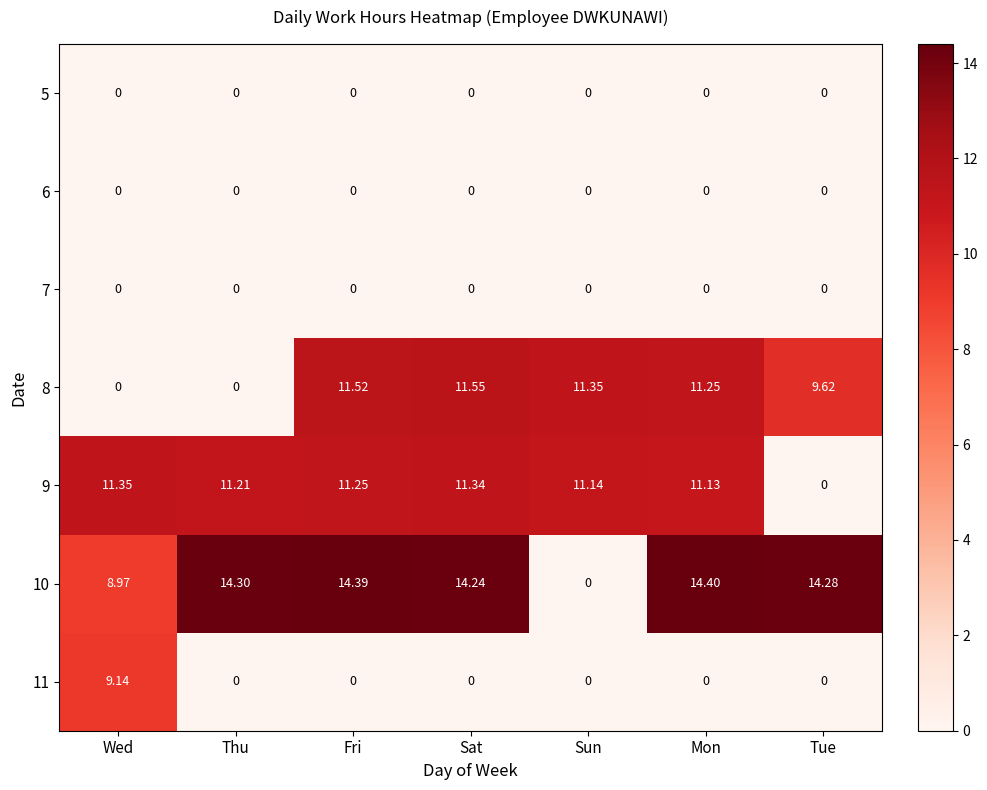

At which category is the sum across all series the highest?

Fri